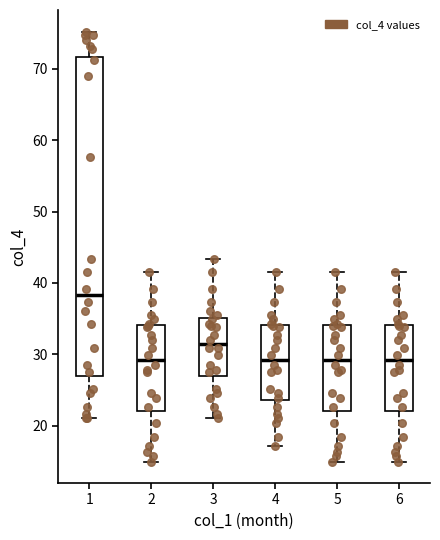

Which box has the highest median line?

1